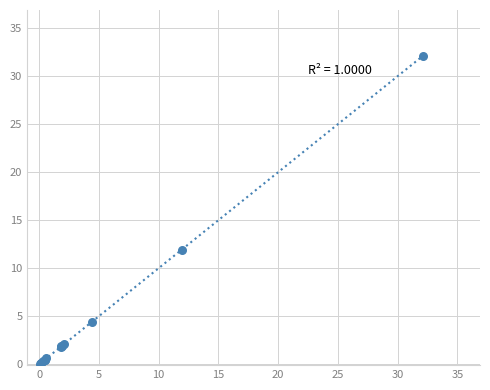

What Y value in the scatter plot is closest to 16?

11.9